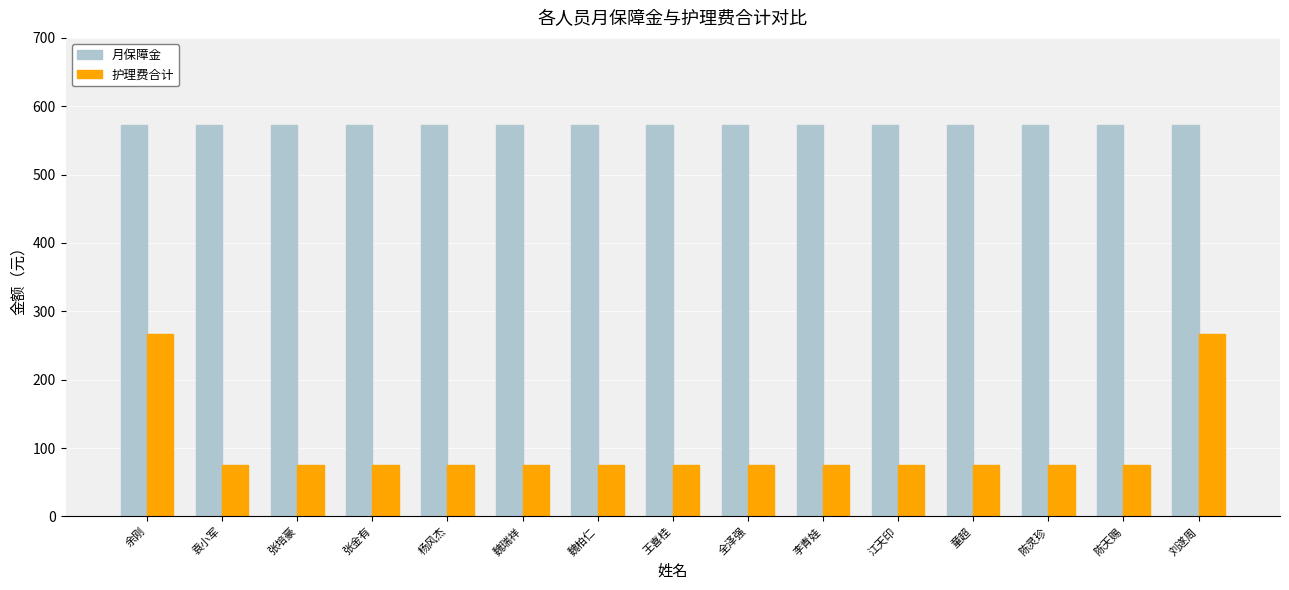

What is the difference between the highest and lowest values at 张培豪?

497